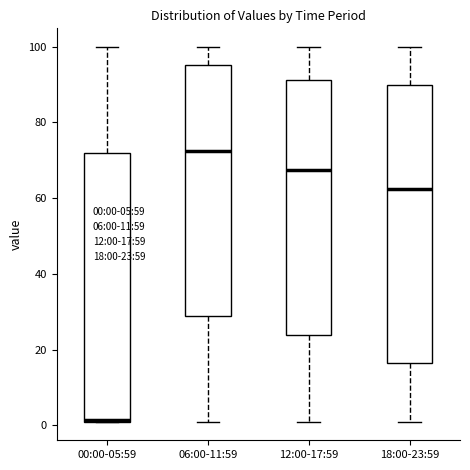

Reading left to right, transcribe this box plot: for each box, give where its median line is, the range the box spans, and where its two whiskers end, as read against the y-axis. The values are not printed on the chart, so give them approximately, as read against the axis.

00:00-05:59: median 2 (drawn on the box's lower edge), box 2 to 72, whiskers 2 to 100
06:00-11:59: median 72, box 28 to 96, whiskers 2 to 100
12:00-17:59: median 68, box 24 to 92, whiskers 2 to 100
18:00-23:59: median 62, box 16 to 90, whiskers 2 to 100